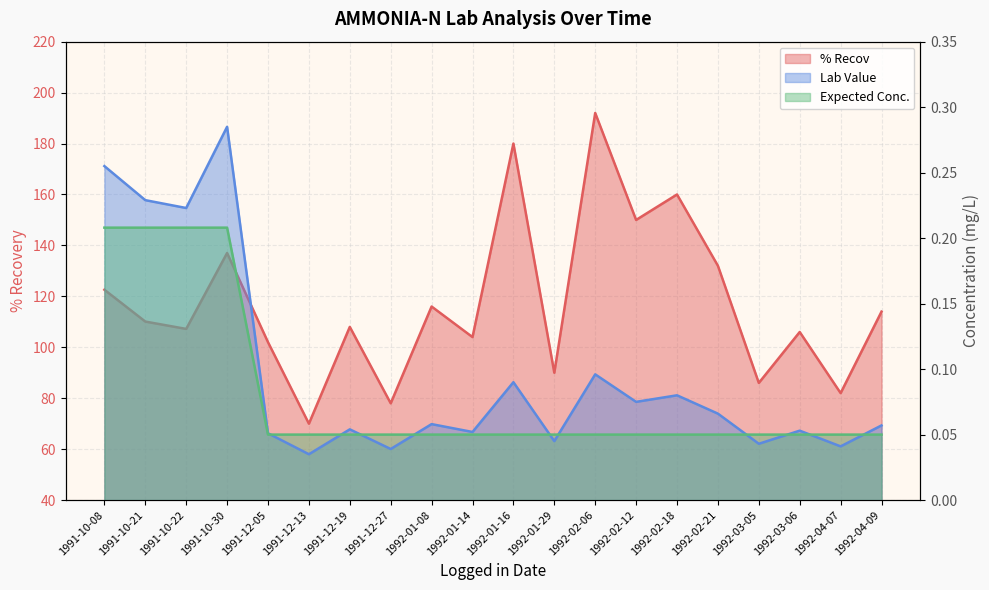

What is the sum of the % Recov values at 1992-04-09 and 1992-01-29?

204.0